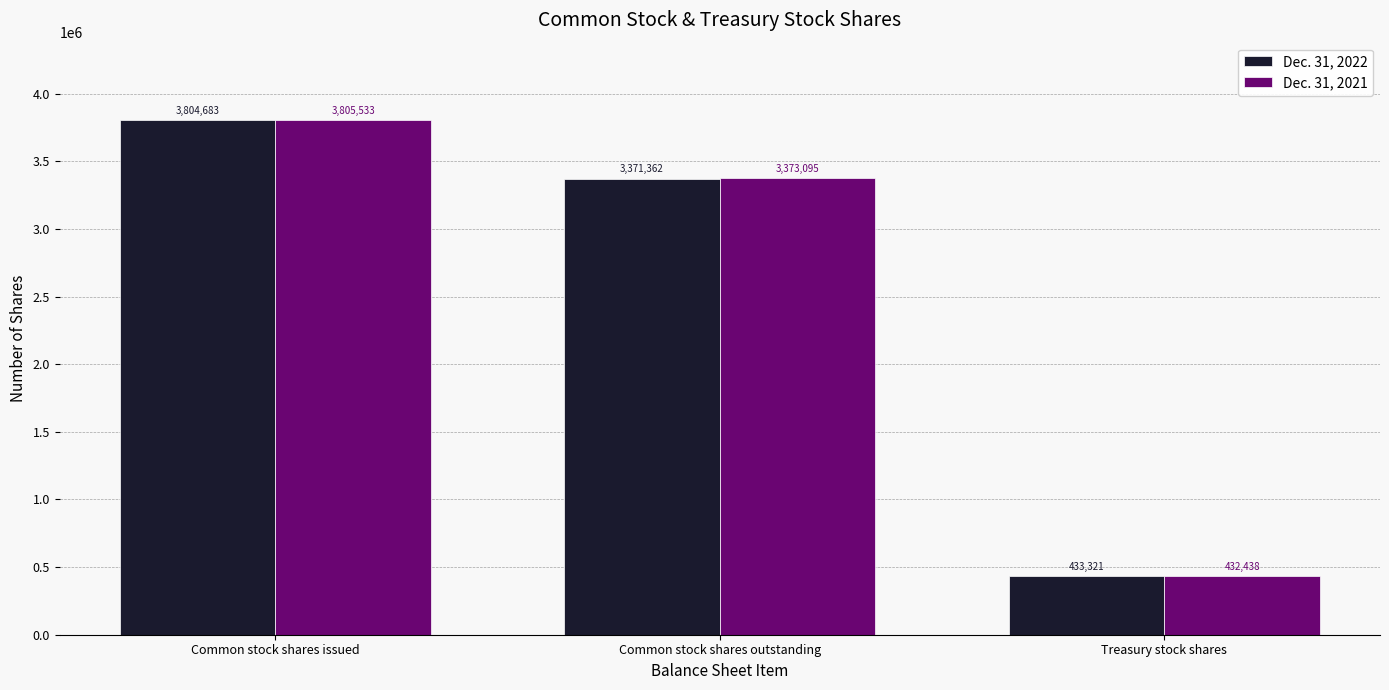

How many Dec. 31, 2022 values are between 433321 and 3804683?

3